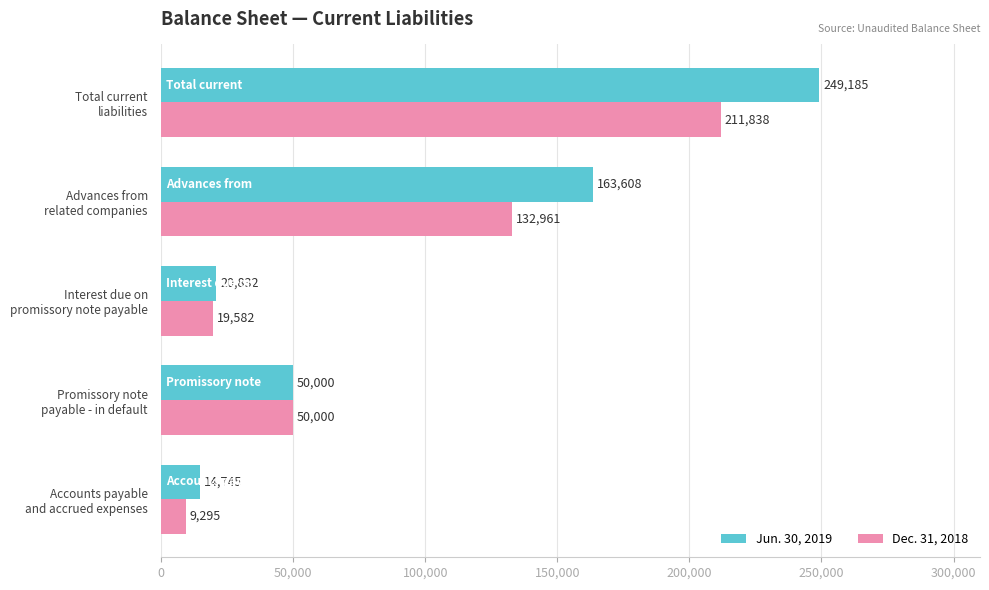

What is the difference between the maximum and minimum values in the Jun. 30, 2019 series?

234440